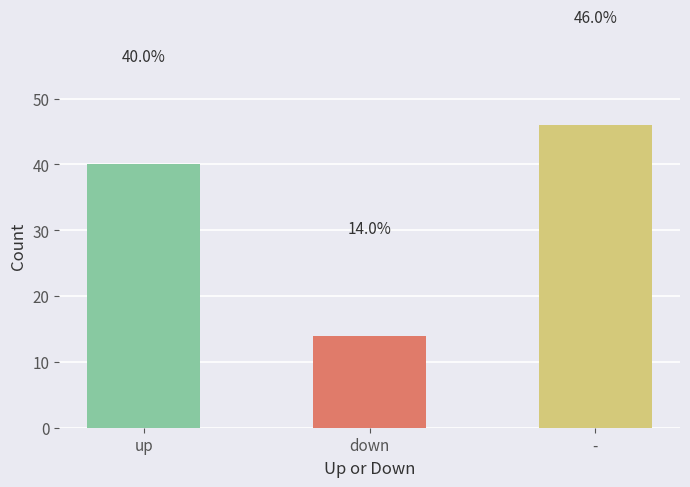

What is the change in value from up to -?

+6